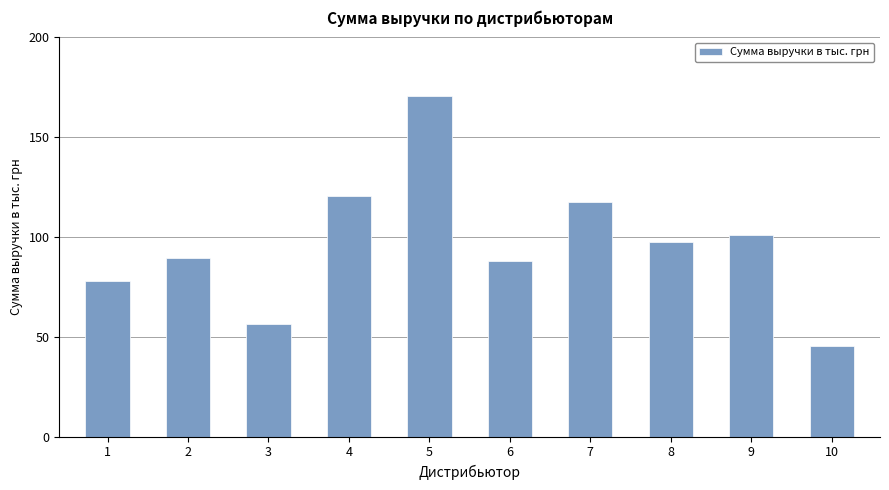

What value does the data have at 6?

88.1